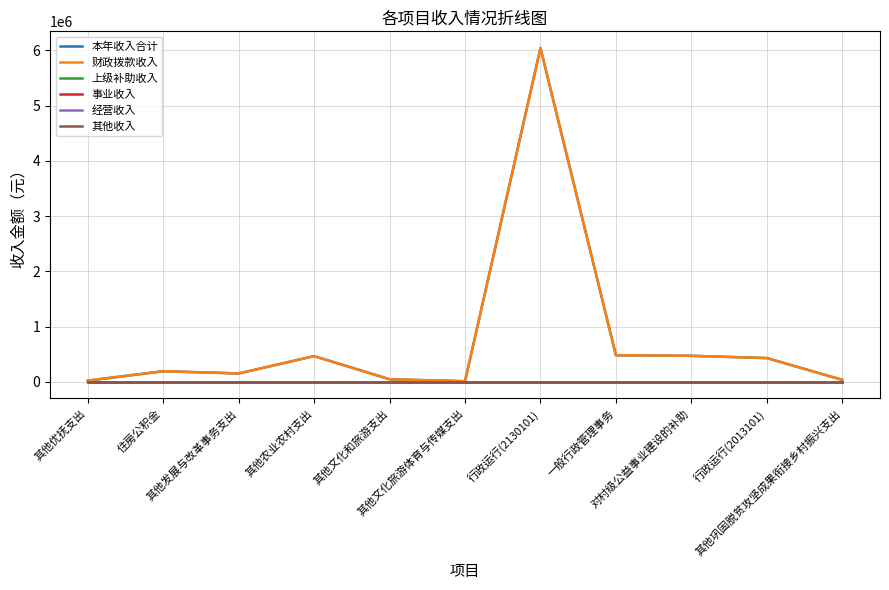

Does the chart have visible grid lines?

Yes